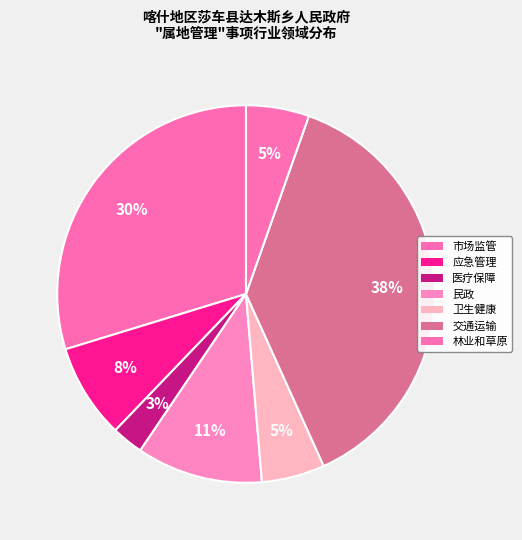

To the nearest percent, what is the average slice percentage?

14%